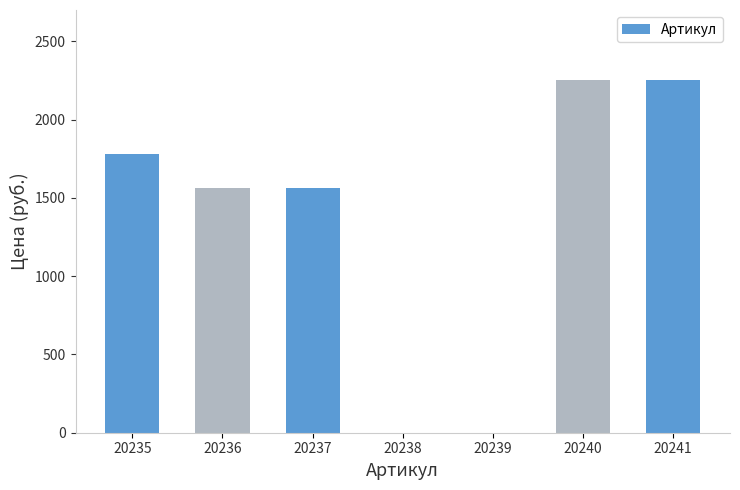

True or false: the data shows 2250 at 20240.

True